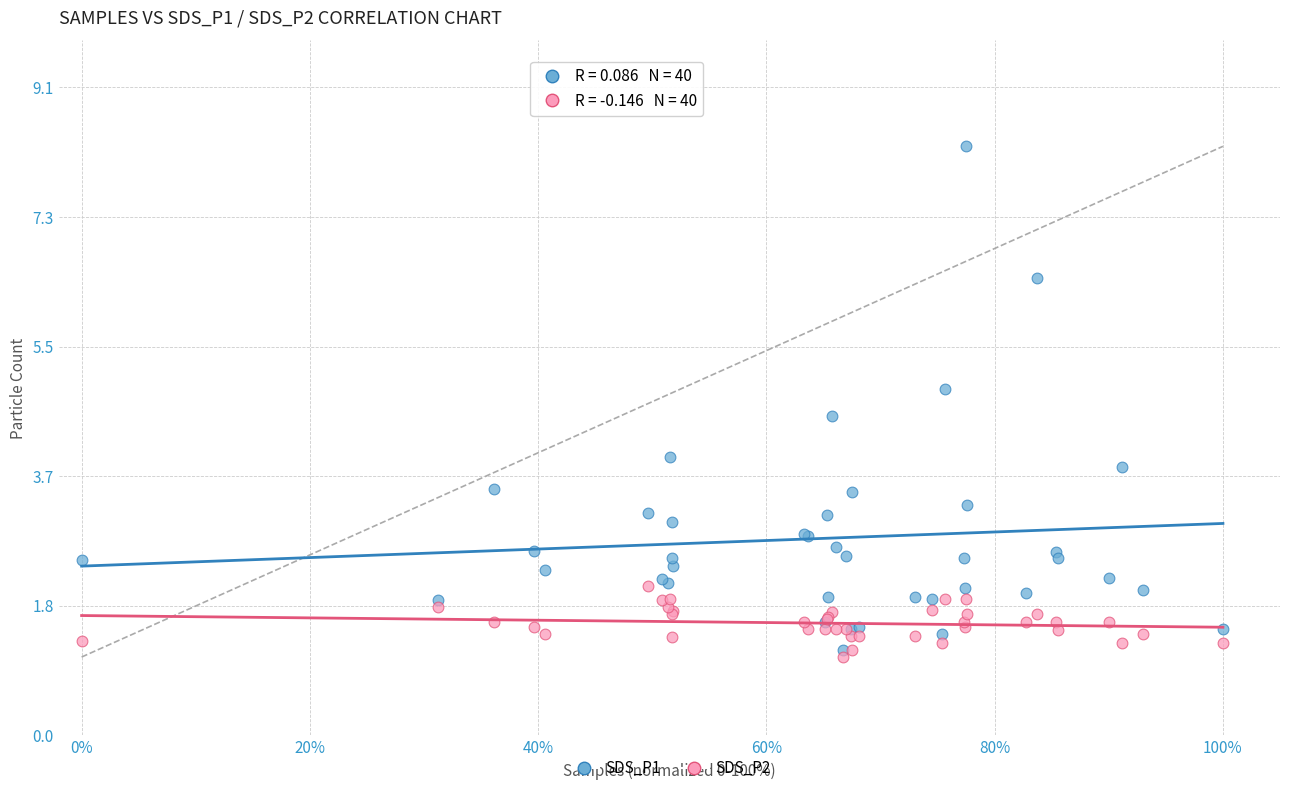

Which series has the widest spread of Y values?

SDS_P1